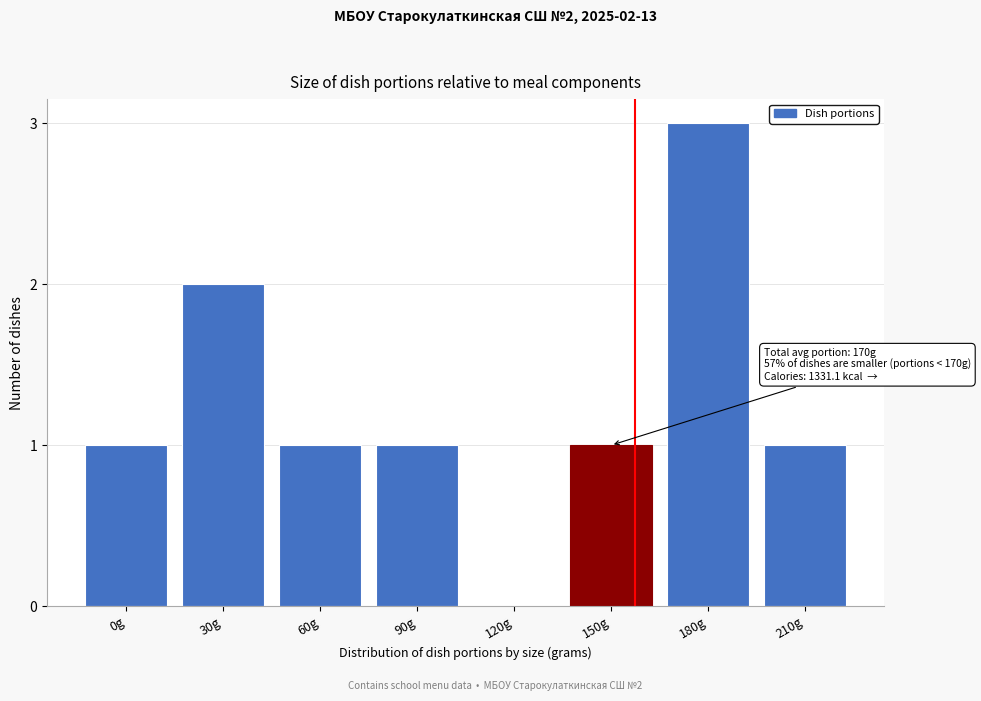

Reading left to right, list all the values displayed in this chart.

0g=1	30g=2	60g=1	90g=1	120g=0	150g=1	180g=3	210g=1